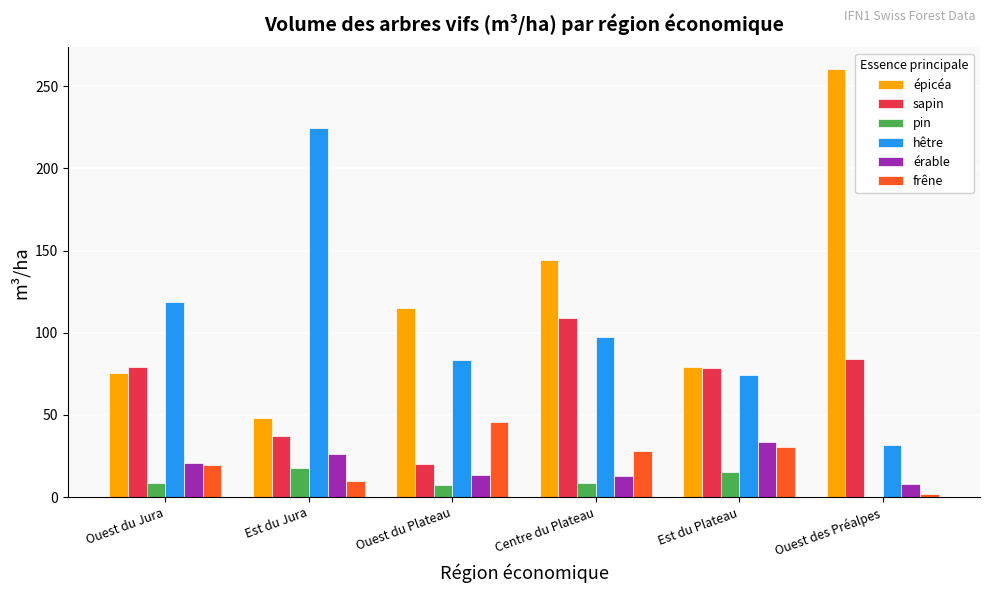

True or false: sapin has a value of 36.9 at Est du Jura.

True